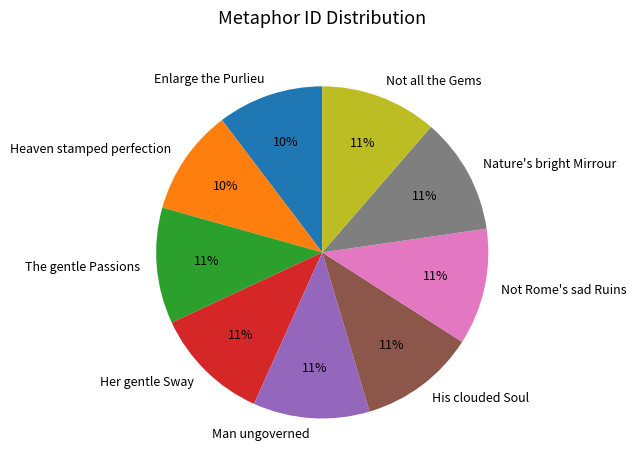

Do His clouded Soul and Nature's bright Mirrour together represent more than half of the pie?

No